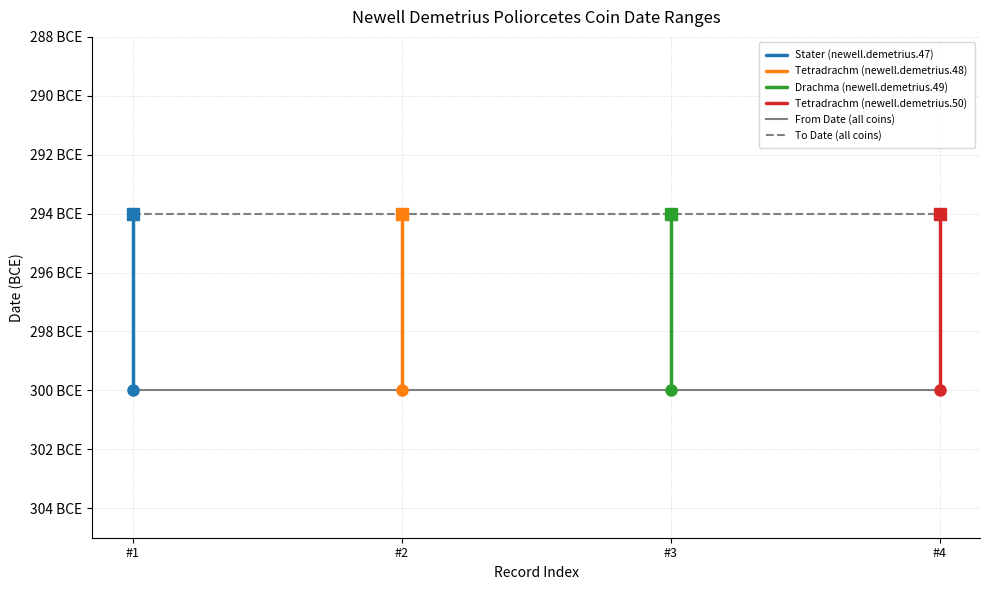

How many values in the Drachma (Silver) series are below -294?

1